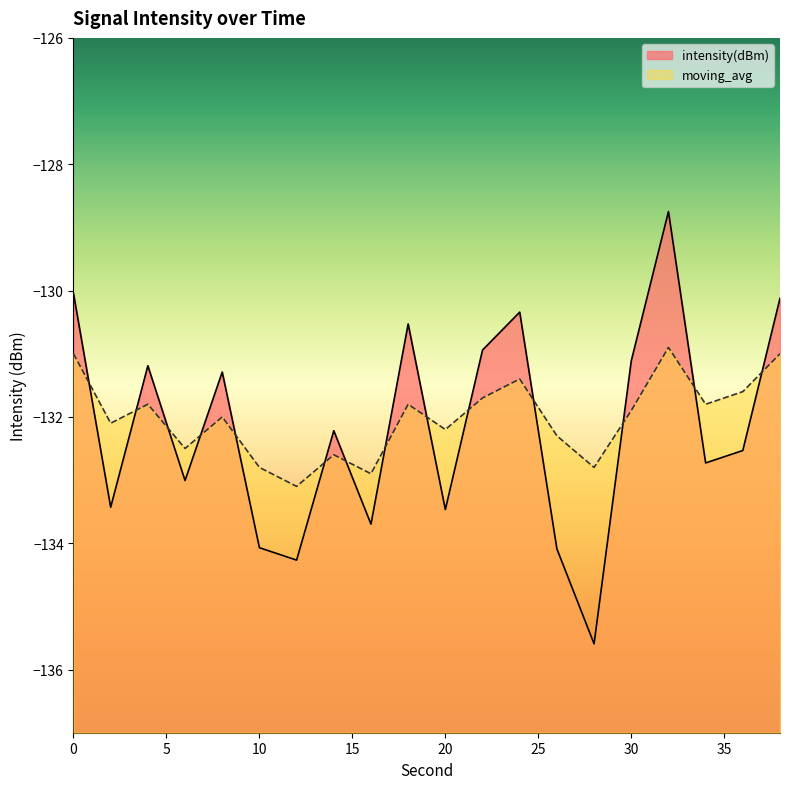

Which series changed the most between 20 and 38?

intensity(dBm)